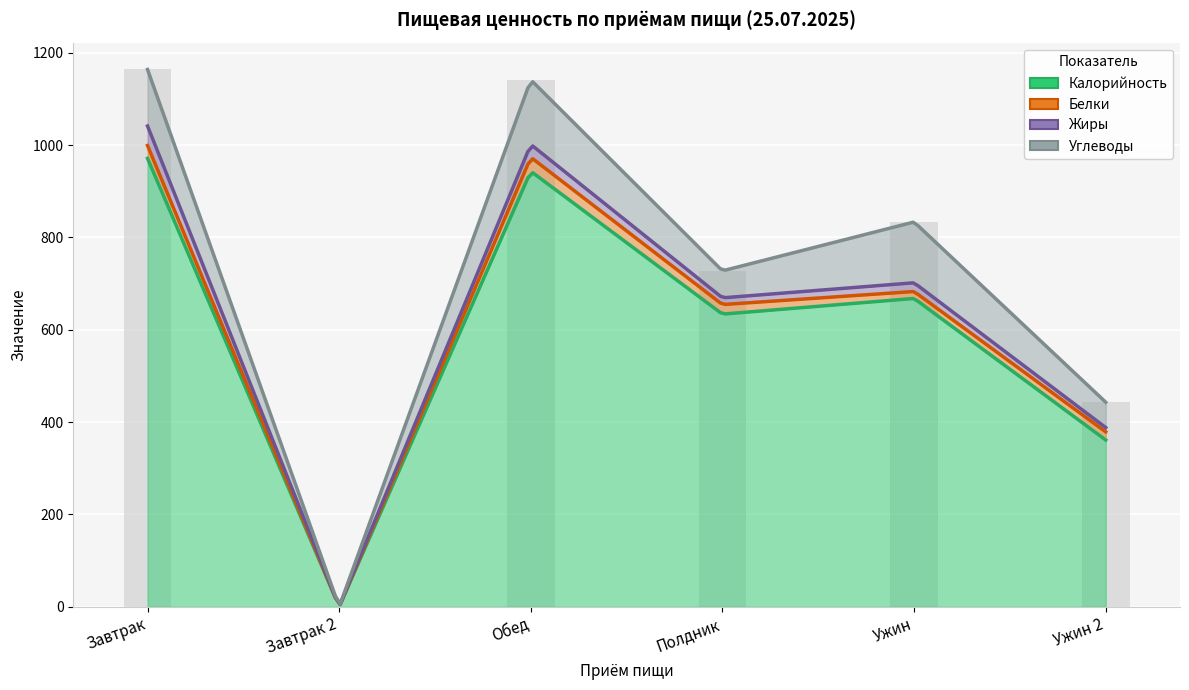

Reading left to right, list all the values displayed in this chart.

Калорийность: 971.0	0.0	943.1	633.7	667.7	361.1
Белки: 27.8	0.0	30.3	20.7	15.1	17.6
Жиры: 42.2	0.0	27.8	14.5	18.9	9.3
Углеводы: 122.5	0.0	139.9	58.5	131.7	55.0